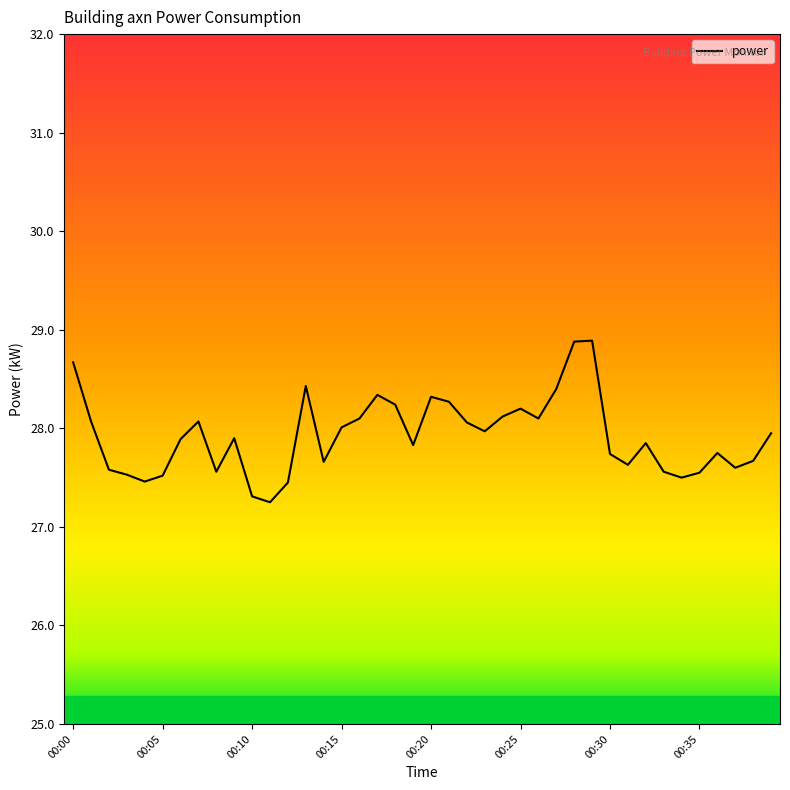

What is the maximum value shown in the chart?

28.9